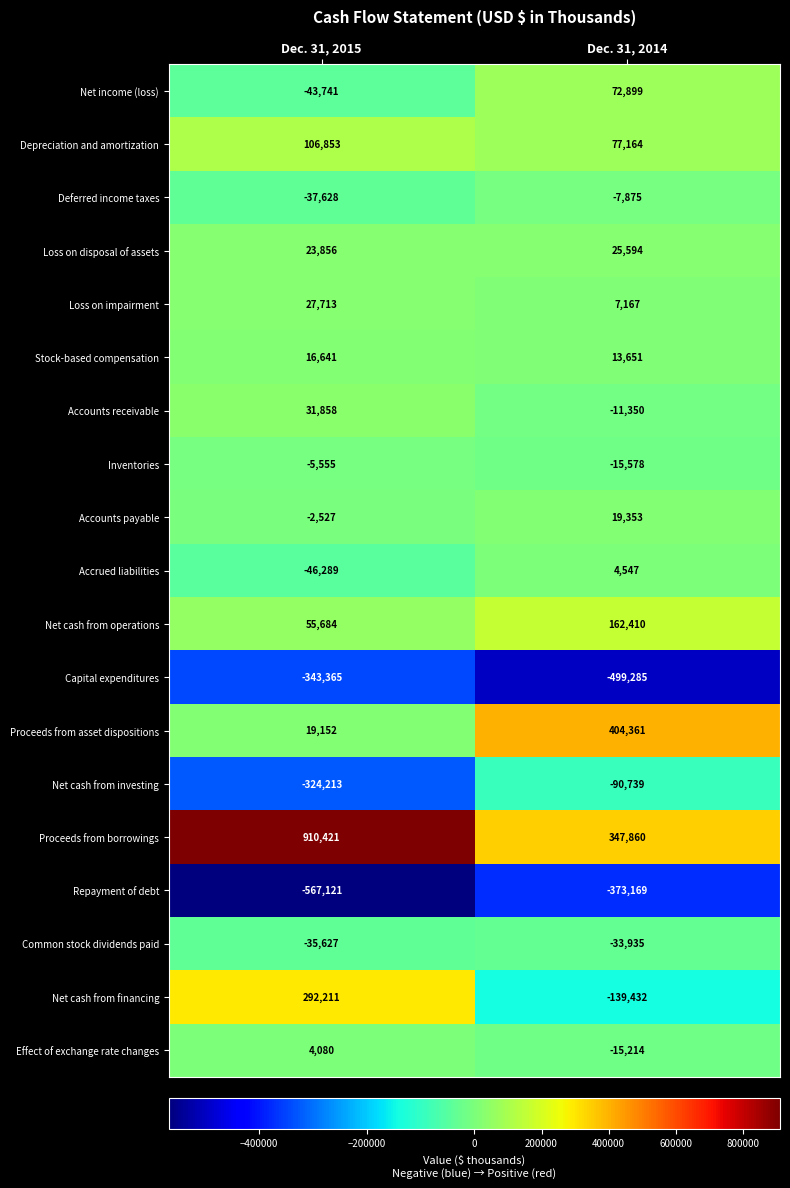

Rank the series by their maximum value, from highest to lowest.

Proceeds from borrowings, Proceeds from asset dispositions, Net cash from financing, Net cash from operations, Depreciation and amortization, Net income (loss), Accounts receivable, Loss on impairment, Loss on disposal of assets, Accounts payable, Stock-based compensation, Accrued liabilities, Effect of exchange rate changes, Inventories, Deferred income taxes, Common stock dividends paid, Net cash from investing, Capital expenditures, Repayment of debt